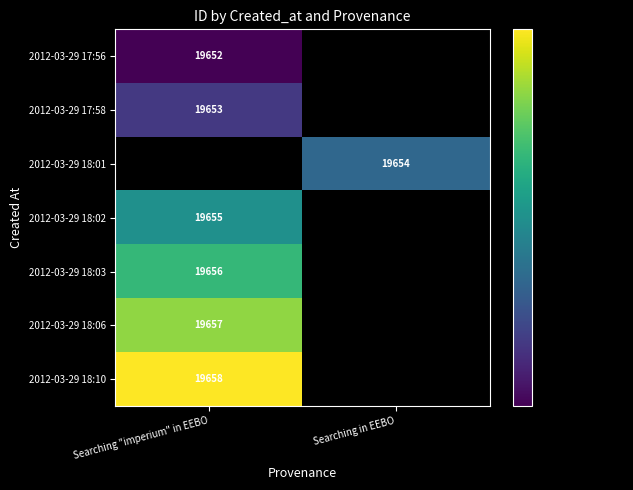

The 2012-03-29 17:58 series shows 9516 at Searching "imperium" in EEBO. True or false?

False